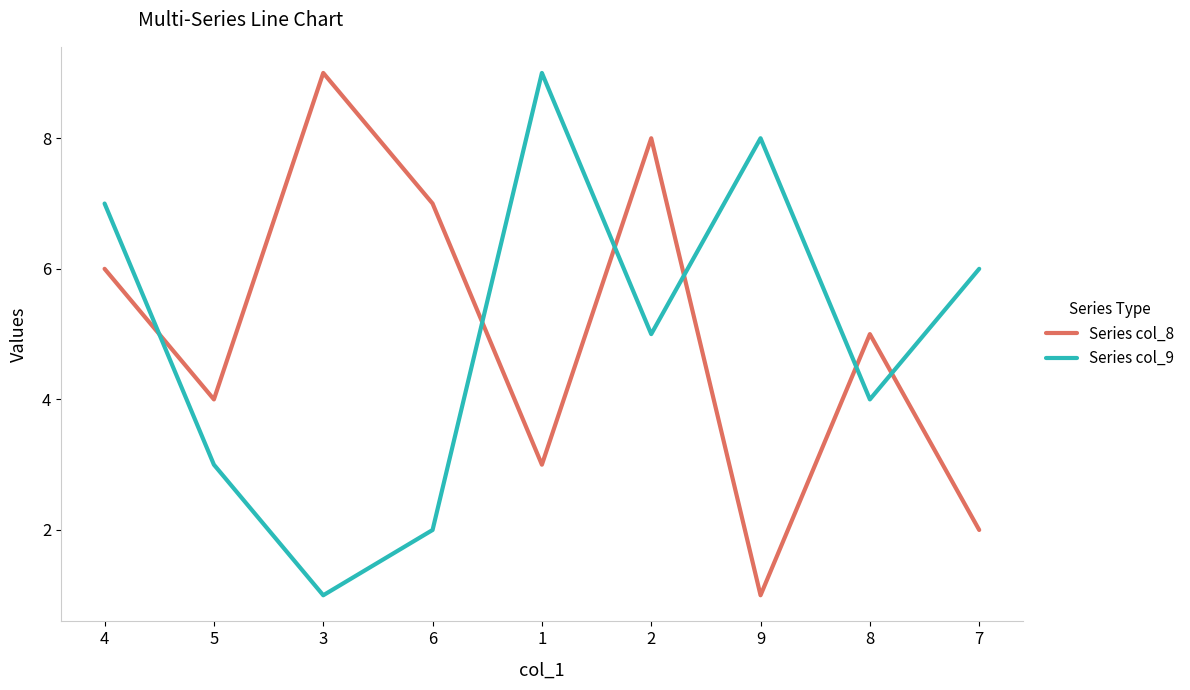

Where does the Series col_8 series first go above 5?

4